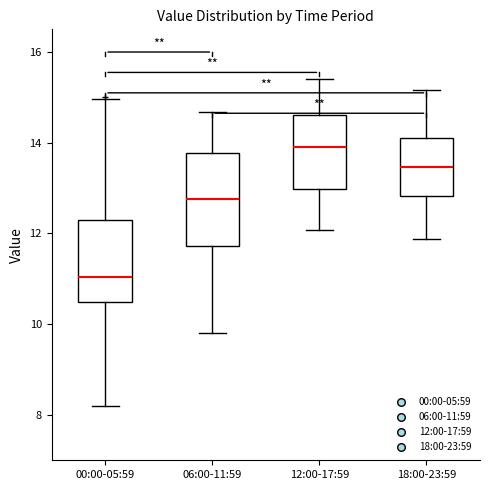

Where does the median line of the box for 00:00-05:59 sit on the y-axis? The values are not printed on the chart, so give them approximately, as read against the axis.

11.0